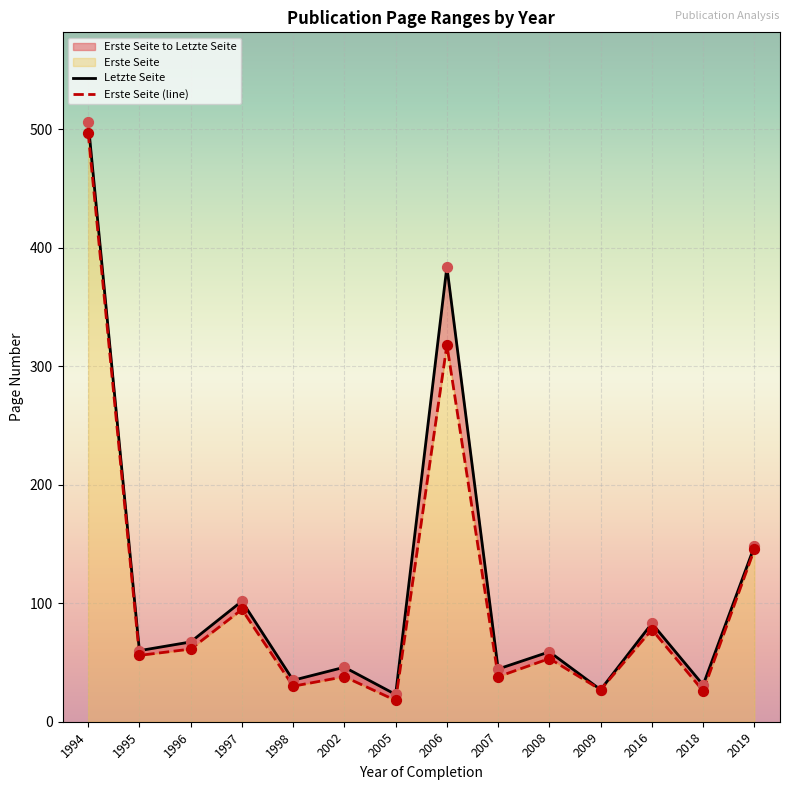

Is the value of Erste Seite at 1996 greater than the value of Letzte Seite at 1997?

No